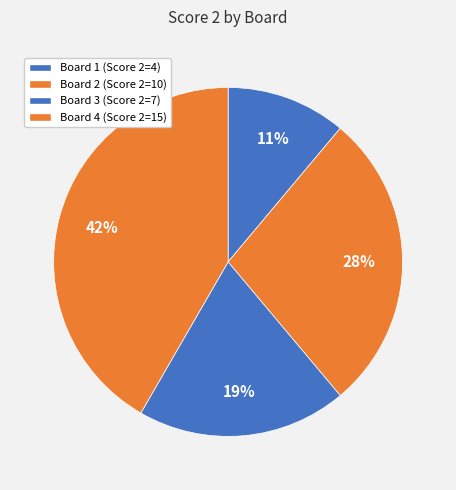

Approximately how many times larger is the value at Board 3 compared to Board 1?

1.8